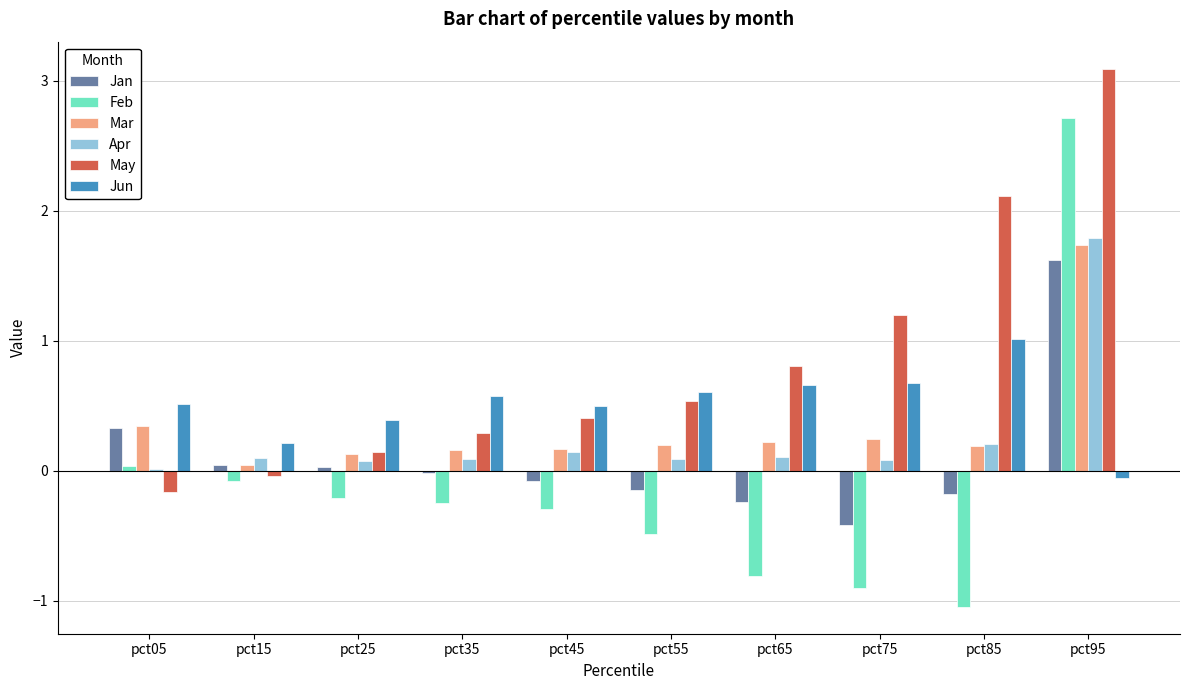

At which category is the sum across all series the highest?

pct95